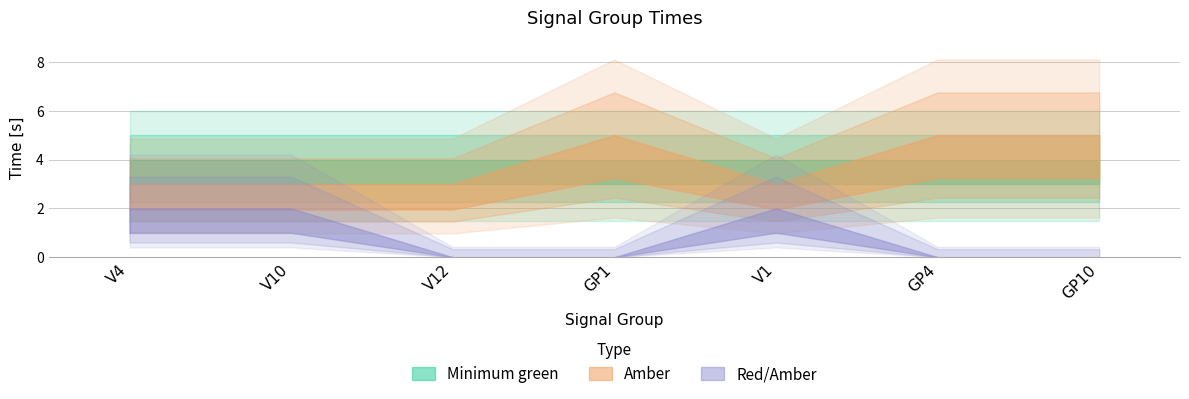

What are all the series names shown in the legend?

Minimum green, Amber, Red/Amber